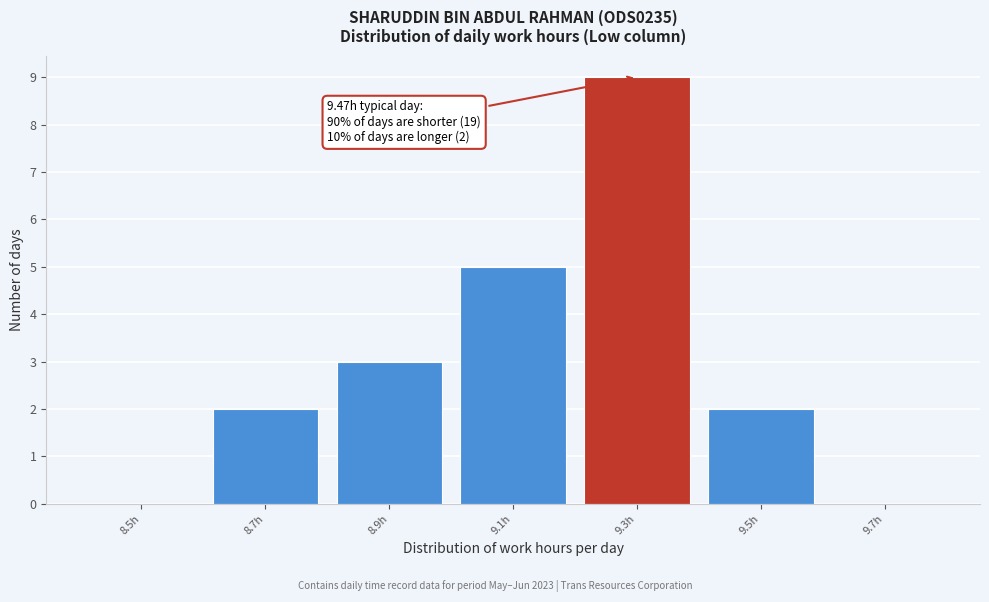

Reading right to left, extract all data points from this chart.

9.7h=0	9.5h=2	9.3h=9	9.1h=5	8.9h=3	8.7h=2	8.5h=0